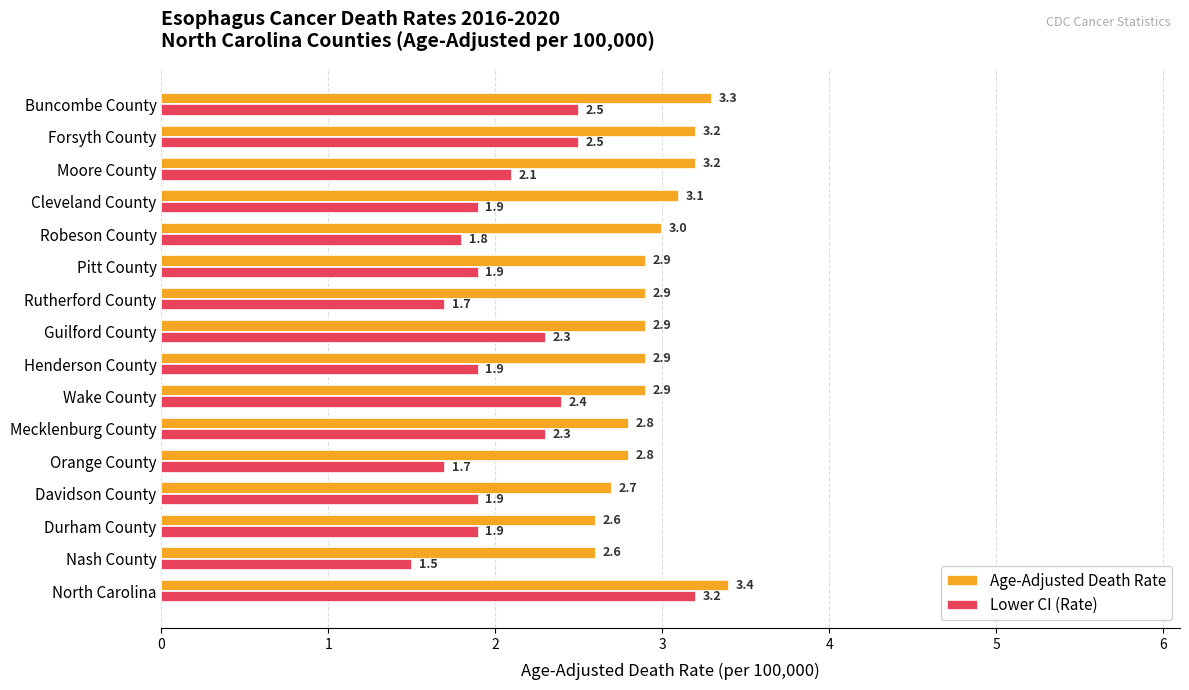

The value of Lower CI (Rate) at Durham County is 1.9. True or false?

True